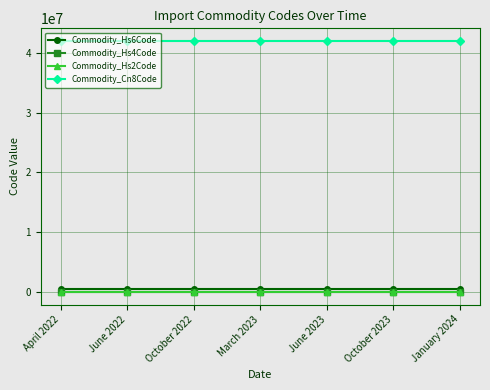

What is the greatest value displayed?

42023100